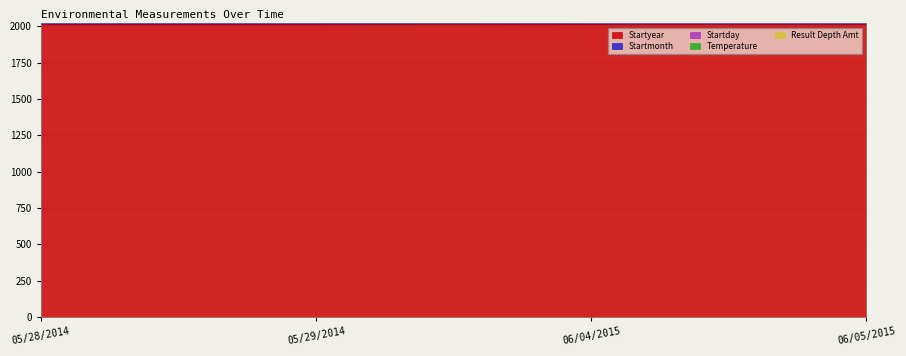

How many categories are shown in the chart?

4